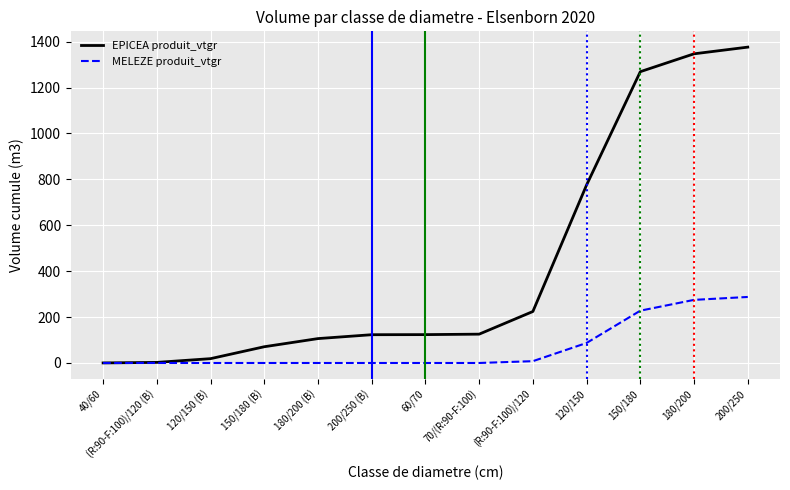

What is the difference between the EPICEA produit_vtgr values at 60/70 and 180/200 (B)?

17.3